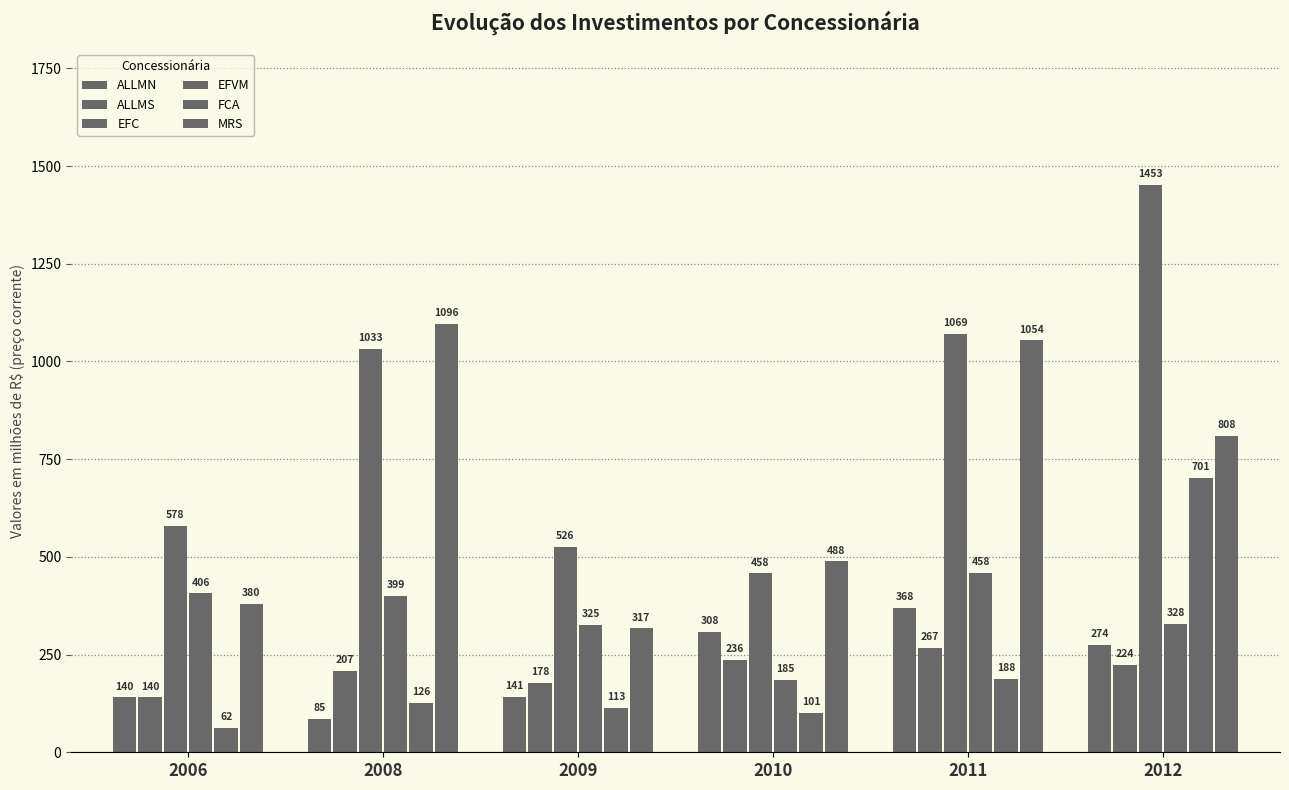

Does the chart contain any negative values?

No